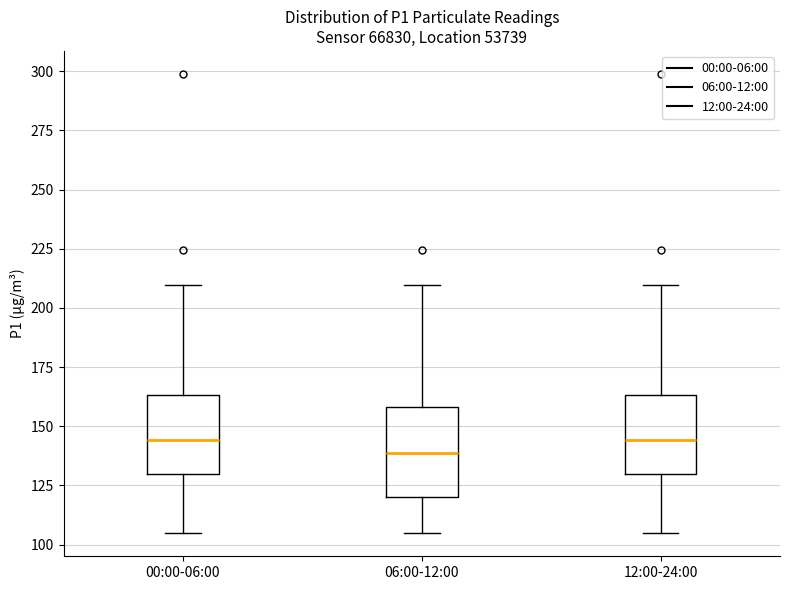

Where does the median line of the box for 00:00-06:00 sit on the y-axis? The values are not printed on the chart, so give them approximately, as read against the axis.

145